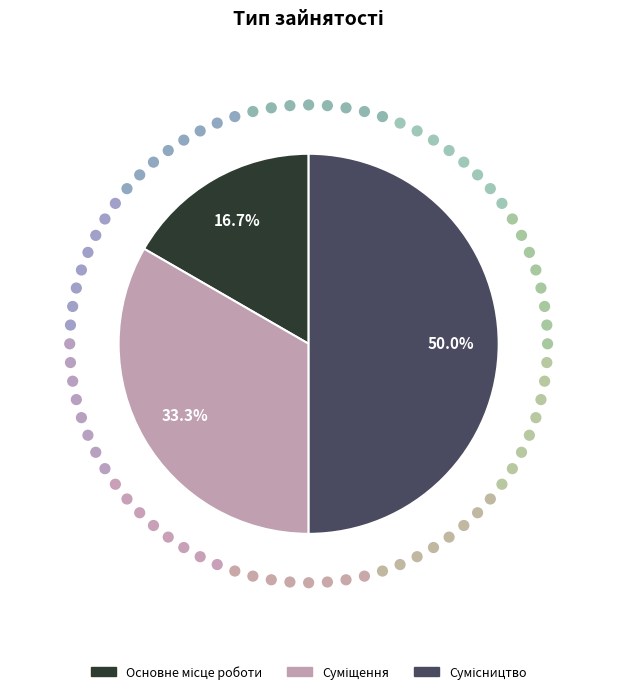

To the nearest percent, what is the difference between the largest and smallest slice percentages?

33%